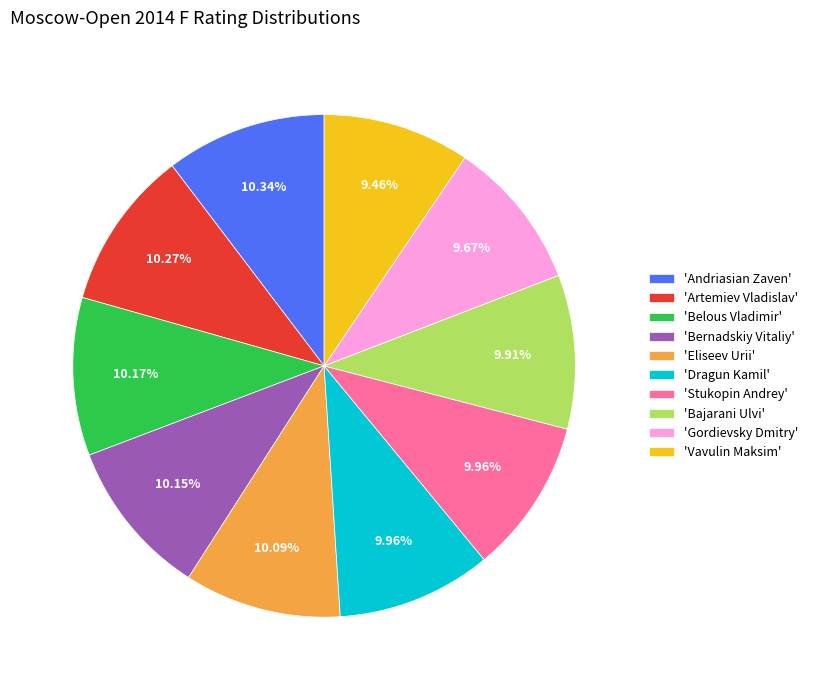

Approximately how many times larger is the value at 'Belous Vladimir' compared to 'Vavulin Maksim'?

1.1